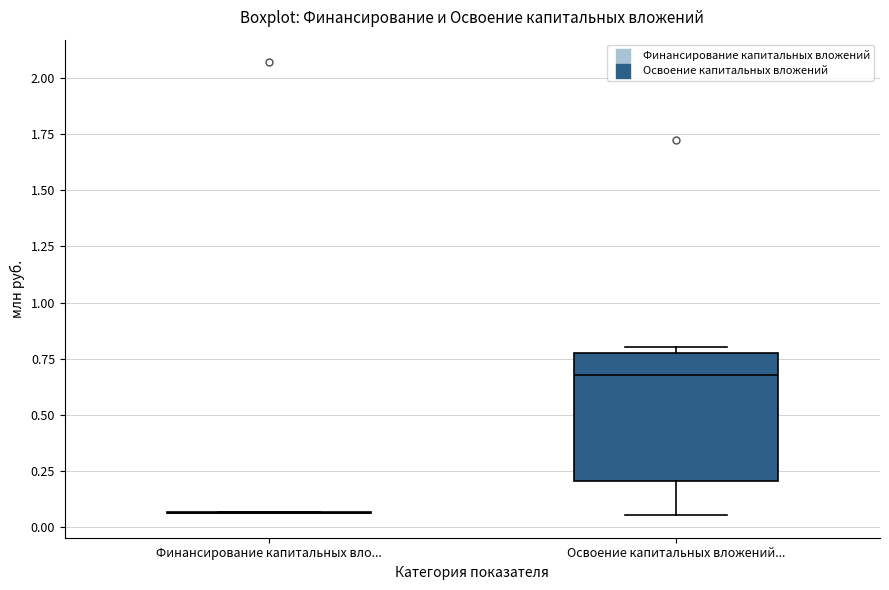

Comparing the boxes themselves (not the whiskers), which one is the tallest?

Освоение капитальных вложений...